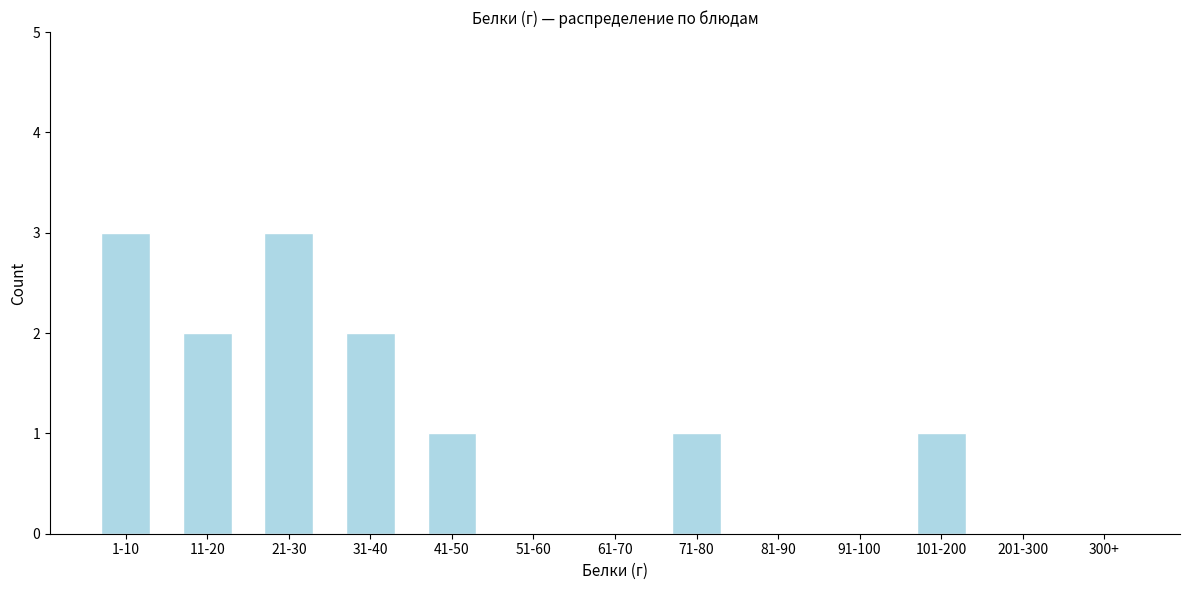

Reading right to left, list all the values displayed in this chart.

300+=0	201-300=0	101-200=1	91-100=0	81-90=0	71-80=1	61-70=0	51-60=0	41-50=1	31-40=2	21-30=3	11-20=2	1-10=3